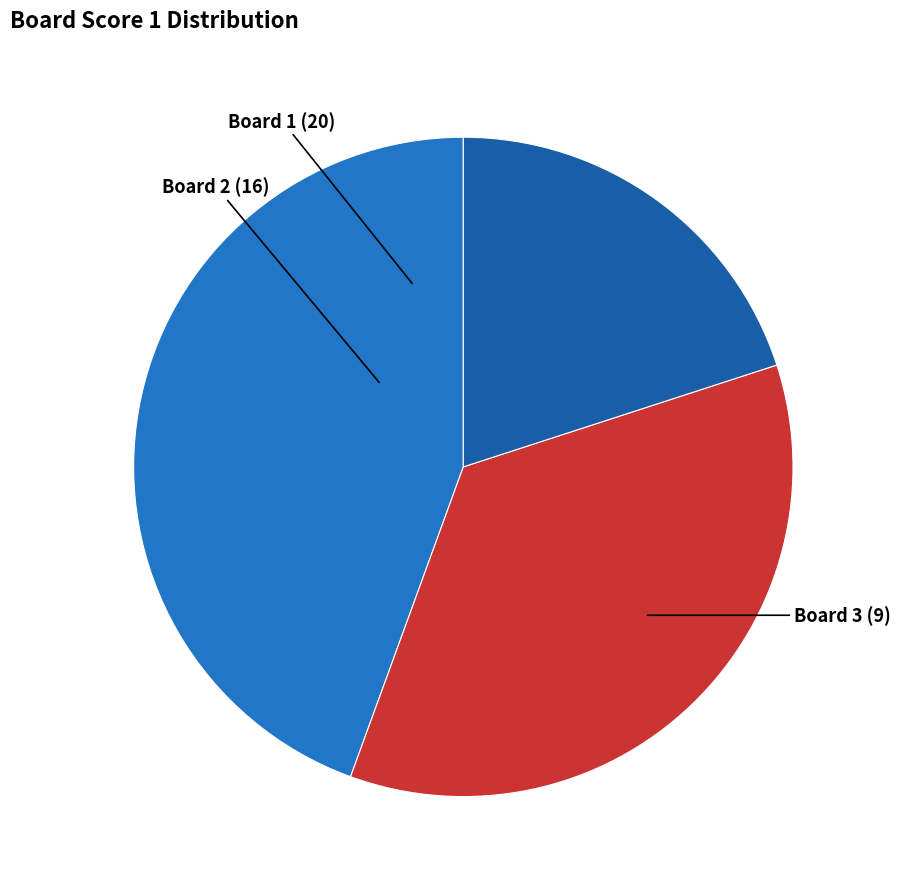

The Board 1 slice represents 53% of the pie. True or false?

False